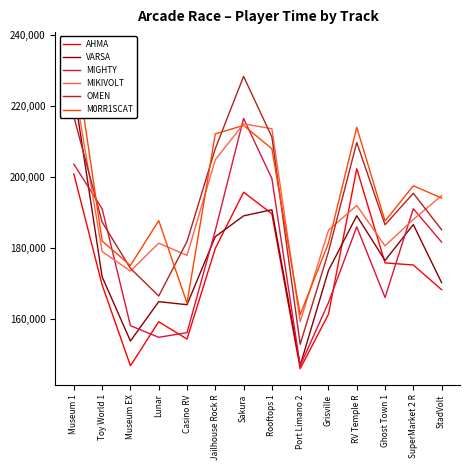

How many values in the M0RR1SCAT series are below 194074?

7